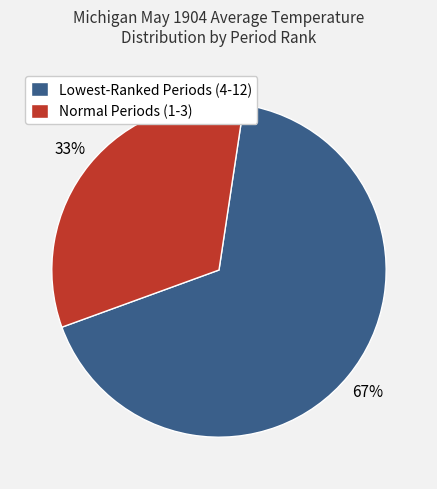

Does Normal Periods (1-3) represent more than half of the total?

No